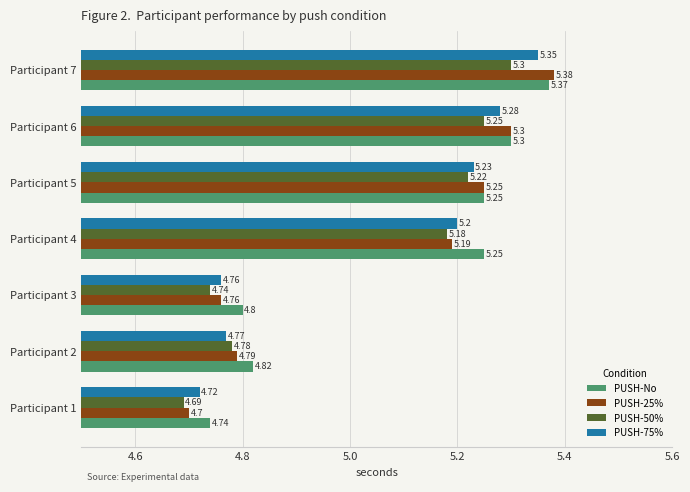

Rank the categories by PUSH-50% value from highest to lowest.

Participant 7, Participant 6, Participant 5, Participant 4, Participant 2, Participant 3, Participant 1